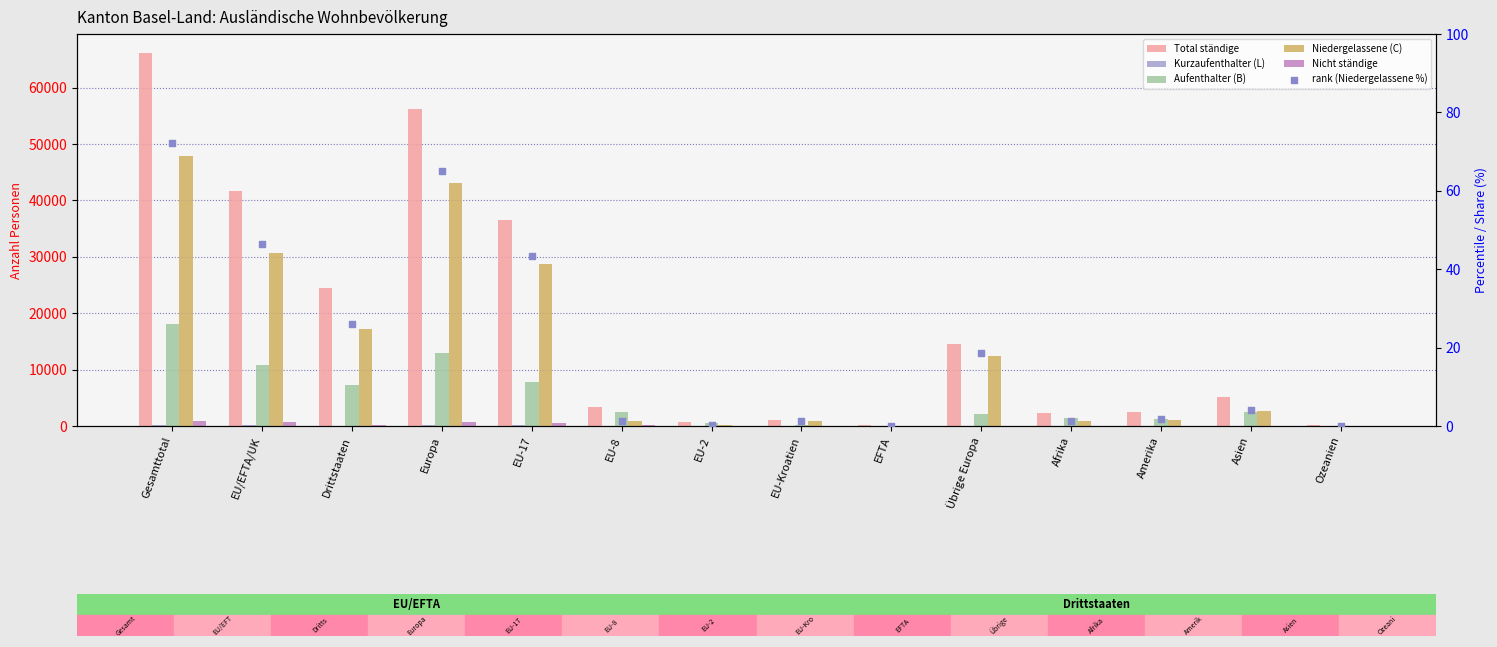

What are all the series names shown in the legend?

Total ständige, Kurzaufenthalter (L), Aufenthalter (B), Niedergelassene (C), Nicht ständige, rank (Niedergelassene %)